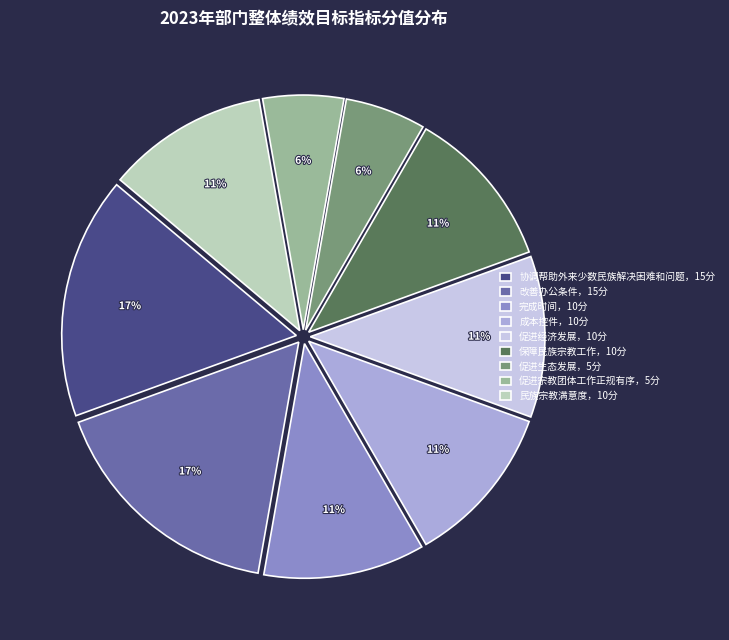

Does any single category account for the majority?

No